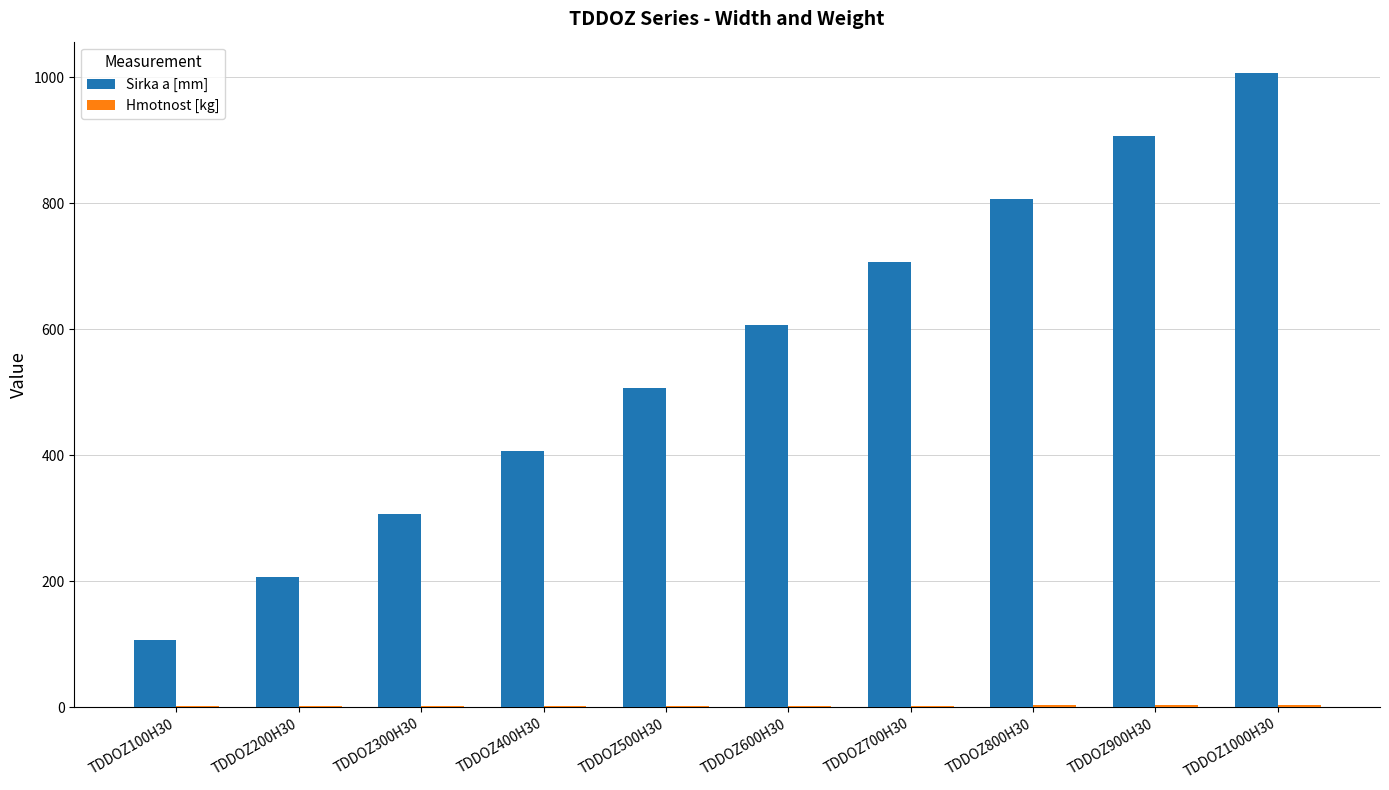

At which category is the sum across all series the highest?

TDDOZ1000H30